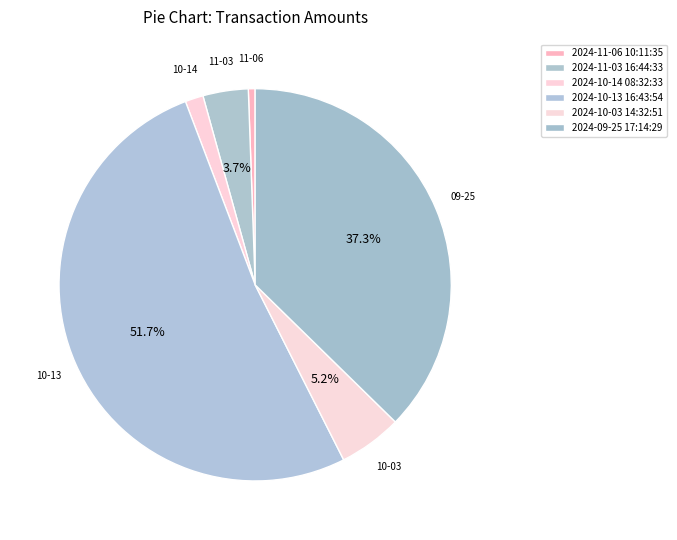

How many segments does this pie chart have?

6